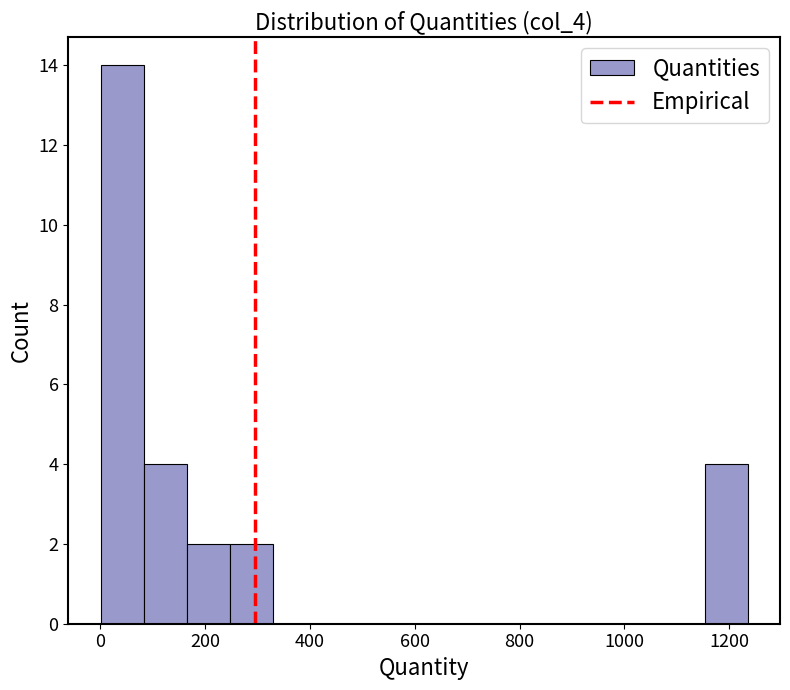

Reading left to right, list every bar in this chart as the range it spans on the x-axis followed by its height. Neither the bar edges nor the heights are printed on the chart, so give them approximately, as read against the axes.

0 to 80: 14
80 to 160: 4
160 to 240: 2
240 to 340: 2
340 to 420: 0
420 to 500: 0
500 to 580: 0
580 to 660: 0
660 to 740: 0
740 to 820: 0
820 to 900: 0
900 to 980: 0
980 to 1080: 0
1080 to 1160: 0
1160 to 1240: 4